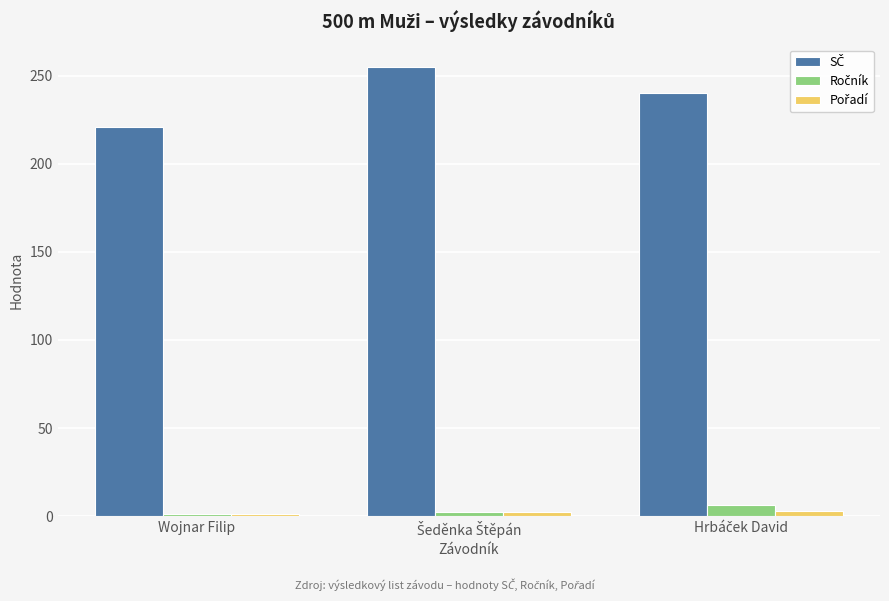

At how many categories does at least one series exceed 49?

3